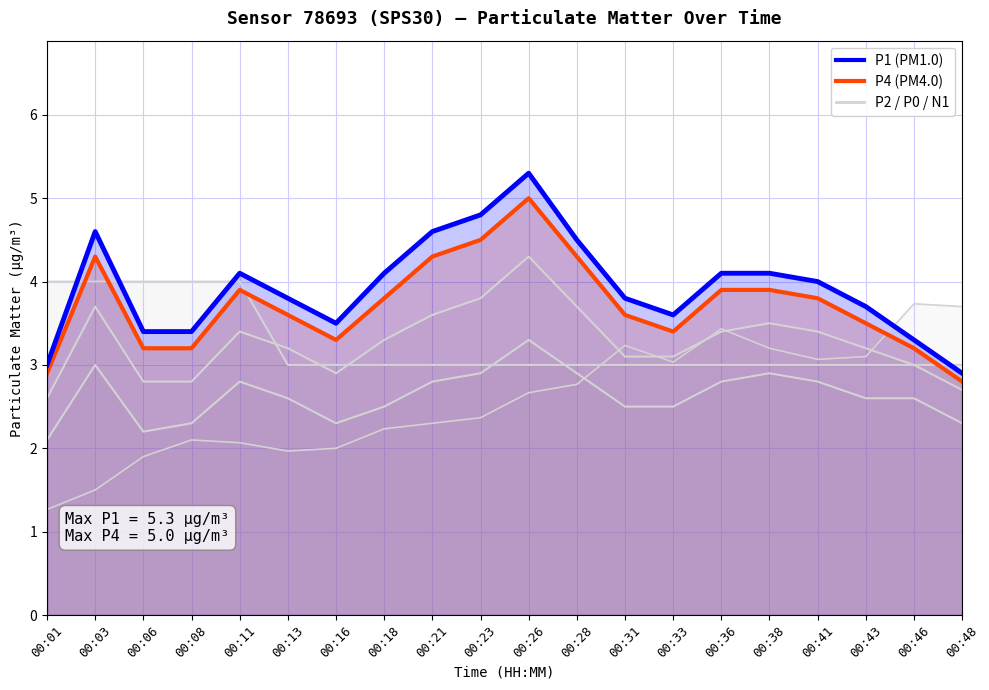

Reading left to right, list all the values displayed in this chart.

N05: 00:01=1.3	00:03=1.5	00:06=1.9	00:08=2.1	00:11=2.1	00:13=2.0	00:16=2.0	00:18=2.2	00:21=2.3	00:23=2.4	00:26=2.7	00:28=2.8	00:31=3.2	00:33=3.0	00:36=3.4	00:38=3.2	00:41=3.1	00:43=3.1	00:46=3.7	00:48=3.7
P4: 00:01=2.9	00:03=4.3	00:06=3.2	00:08=3.2	00:11=3.9	00:13=3.6	00:16=3.3	00:18=3.8	00:21=4.3	00:23=4.5	00:26=5.0	00:28=4.3	00:31=3.6	00:33=3.4	00:36=3.9	00:38=3.9	00:41=3.8	00:43=3.5	00:46=3.2	00:48=2.8
P1: 00:01=3.0	00:03=4.6	00:06=3.4	00:08=3.4	00:11=4.1	00:13=3.8	00:16=3.5	00:18=4.1	00:21=4.6	00:23=4.8	00:26=5.3	00:28=4.5	00:31=3.8	00:33=3.6	00:36=4.1	00:38=4.1	00:41=4.0	00:43=3.7	00:46=3.3	00:48=2.9